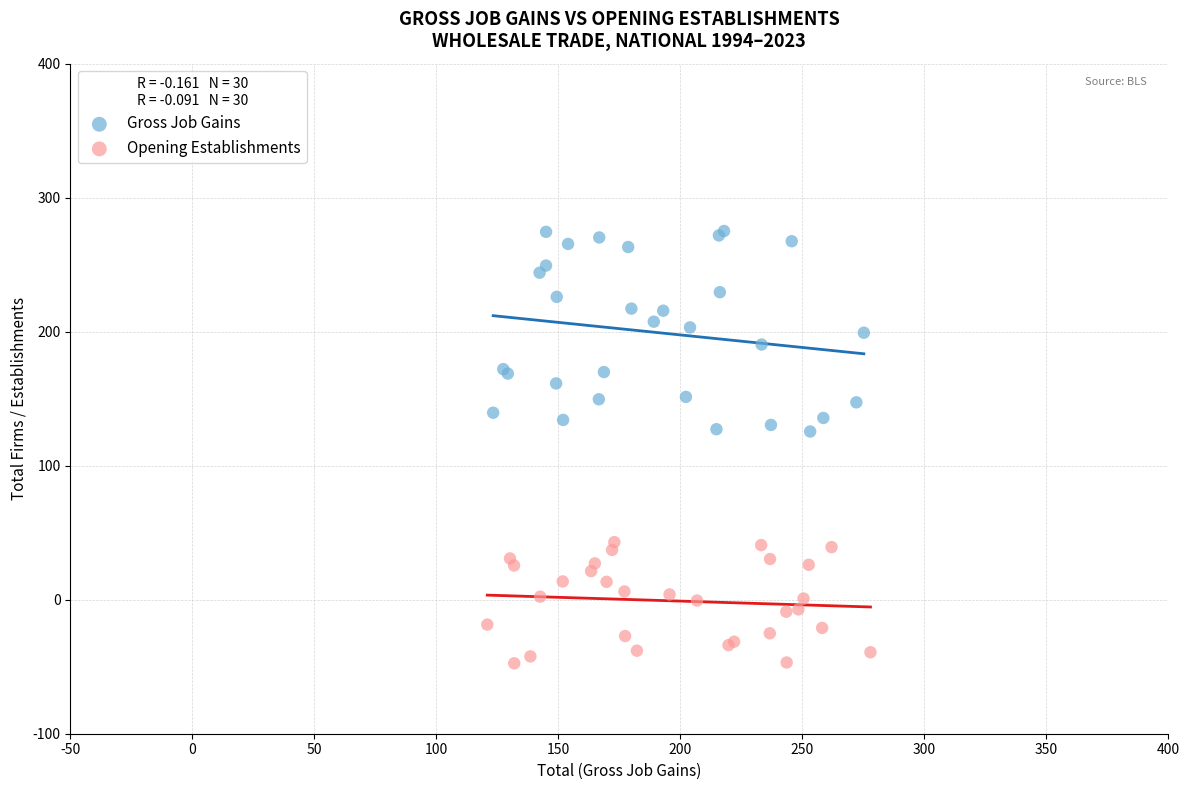

Which series has the widest spread of Y values?

Gross Job Gains